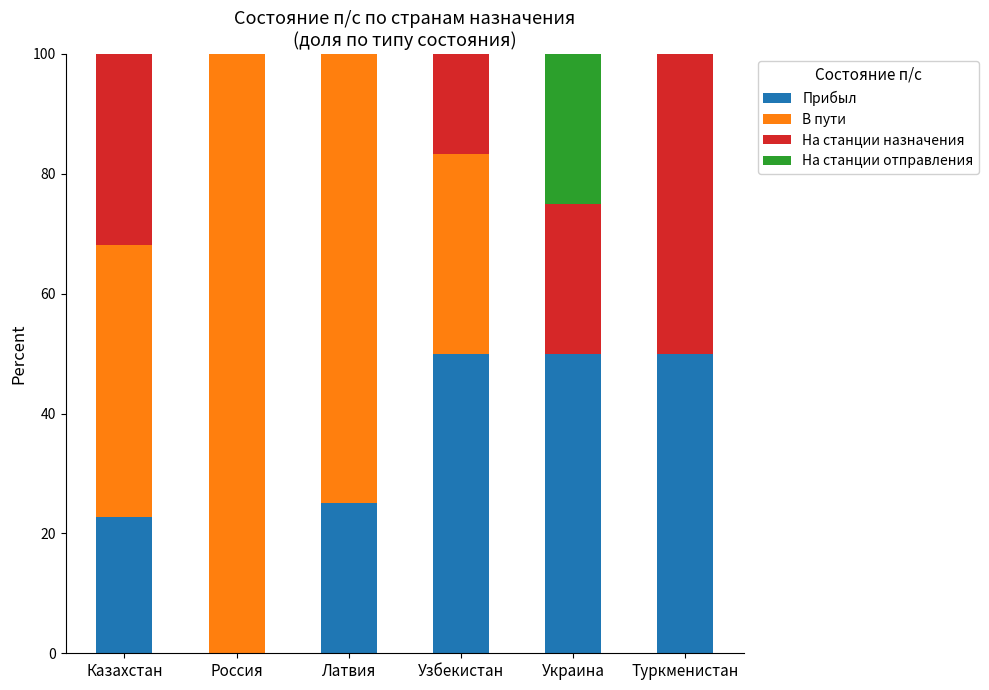

Reading left to right, transcribe the values for Прибыл.

Казахстан=22.7	Россия=0.0	Латвия=25.0	Узбекистан=50.0	Украина=50.0	Туркменистан=50.0